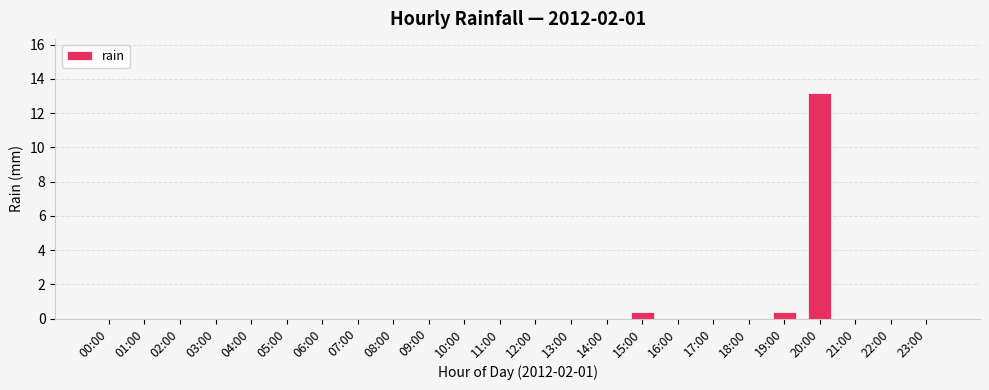

How many data points does each series have?

24